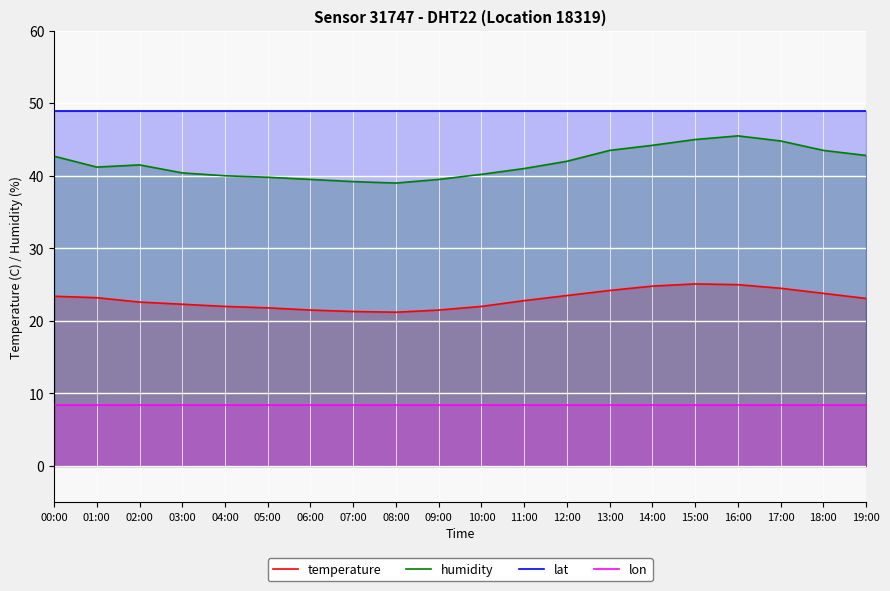

What is the maximum value for humidity?

45.5